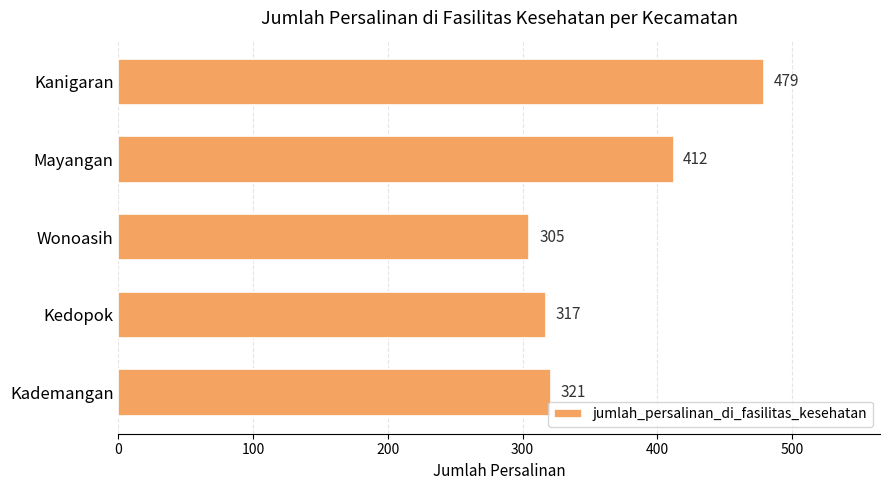

Reading top to bottom, what are all the values shown in this chart?

479	412	305	317	321